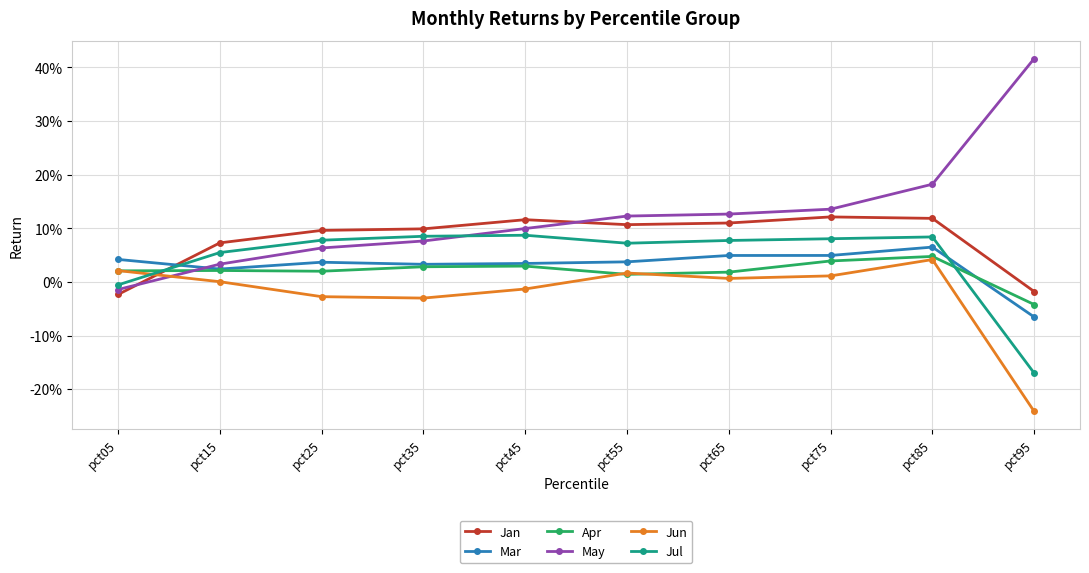

At pct35, list the series in order from smallest to largest.

Jun, Apr, Mar, May, Jul, Jan